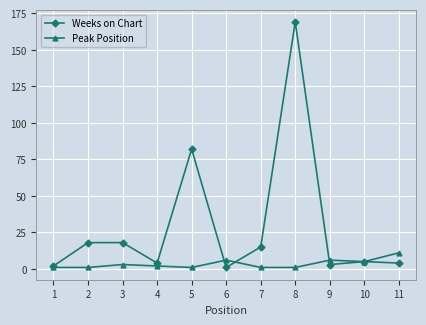

Which label corresponds to the largest value in the chart?

8